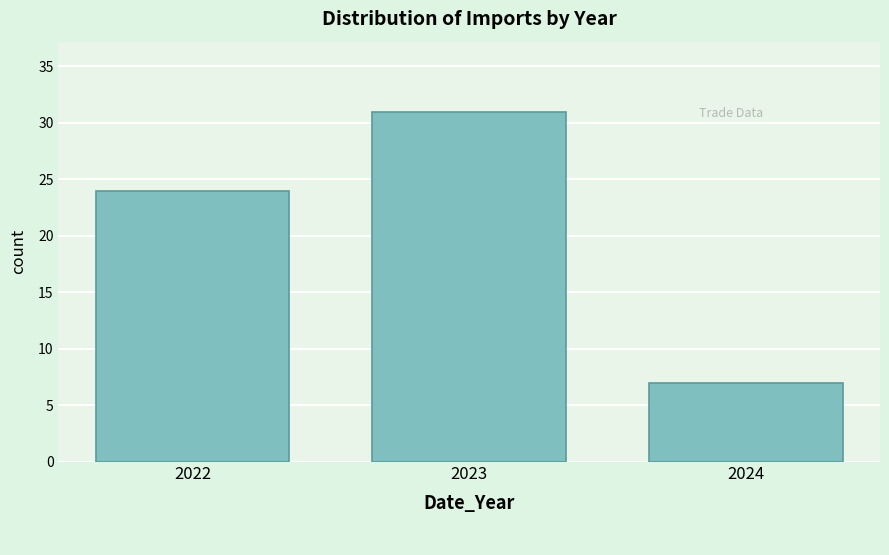

Reading right to left, transcribe all the data shown in this chart.

7	31	24